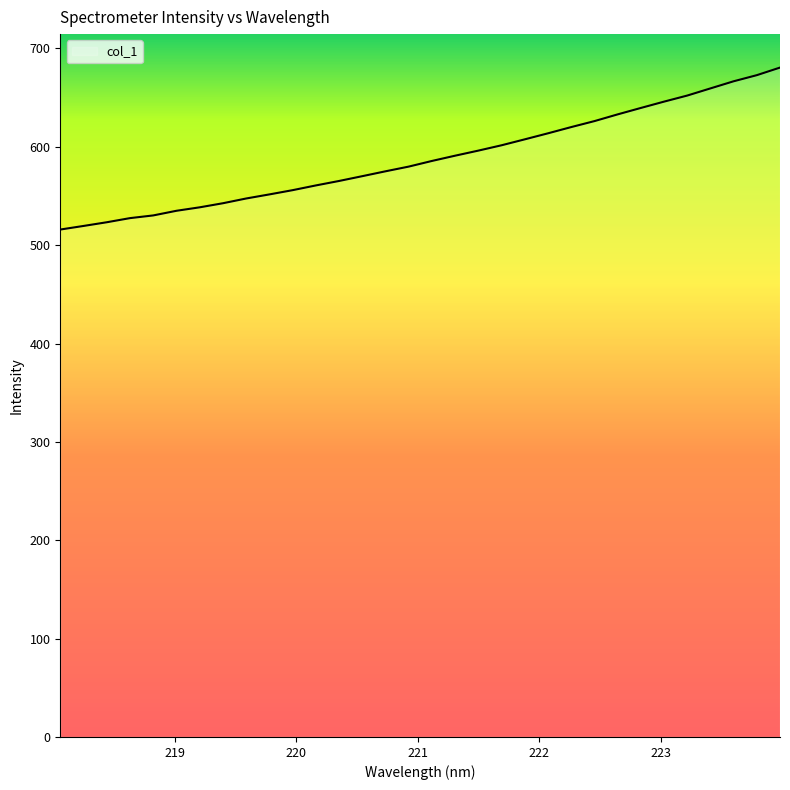

What is the greatest value displayed?

680.6